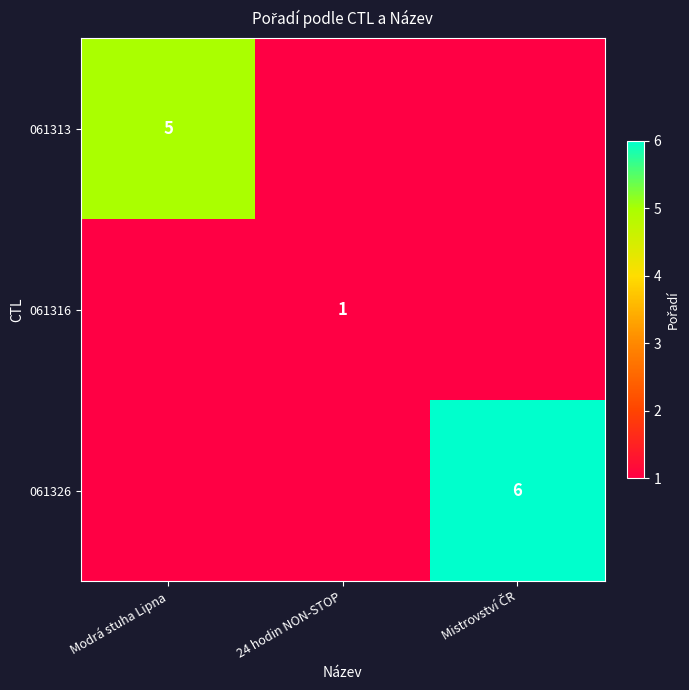

The 061313 series shows 5 at Modrá stuha Lipna. True or false?

True